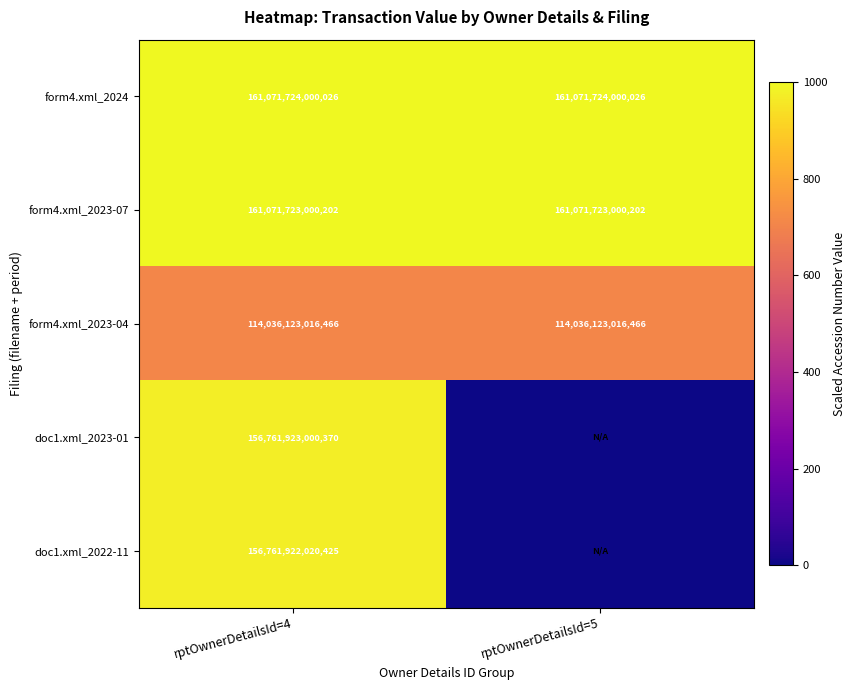

Rank the series at rptOwnerDetailsId=4 from highest to lowest value.

form4.xml_2024, form4.xml_2023-07, doc1.xml_2023-01, doc1.xml_2022-11, form4.xml_2023-04